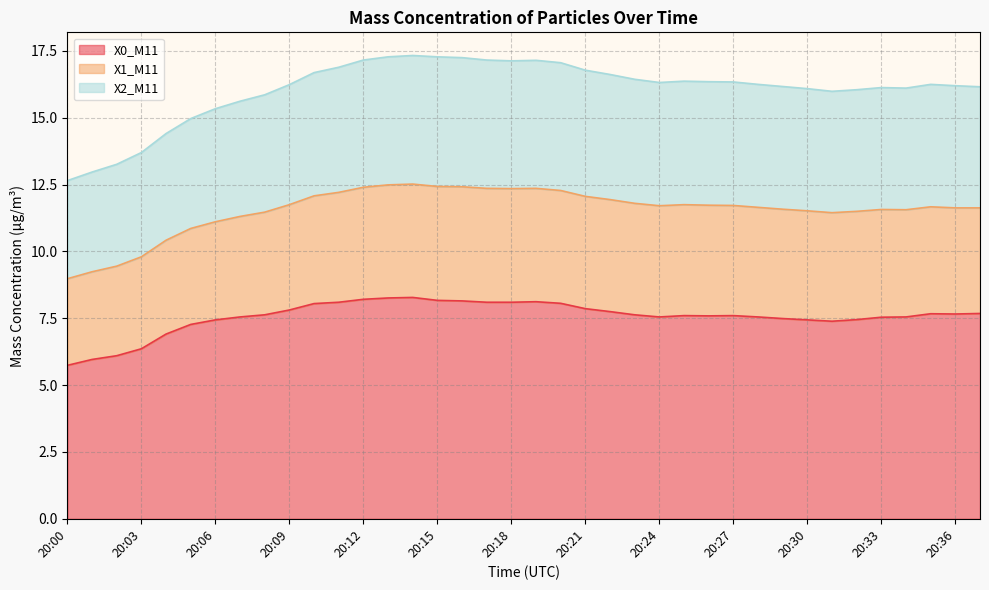

Which has a higher value, 20:33 or 20:35?

20:35